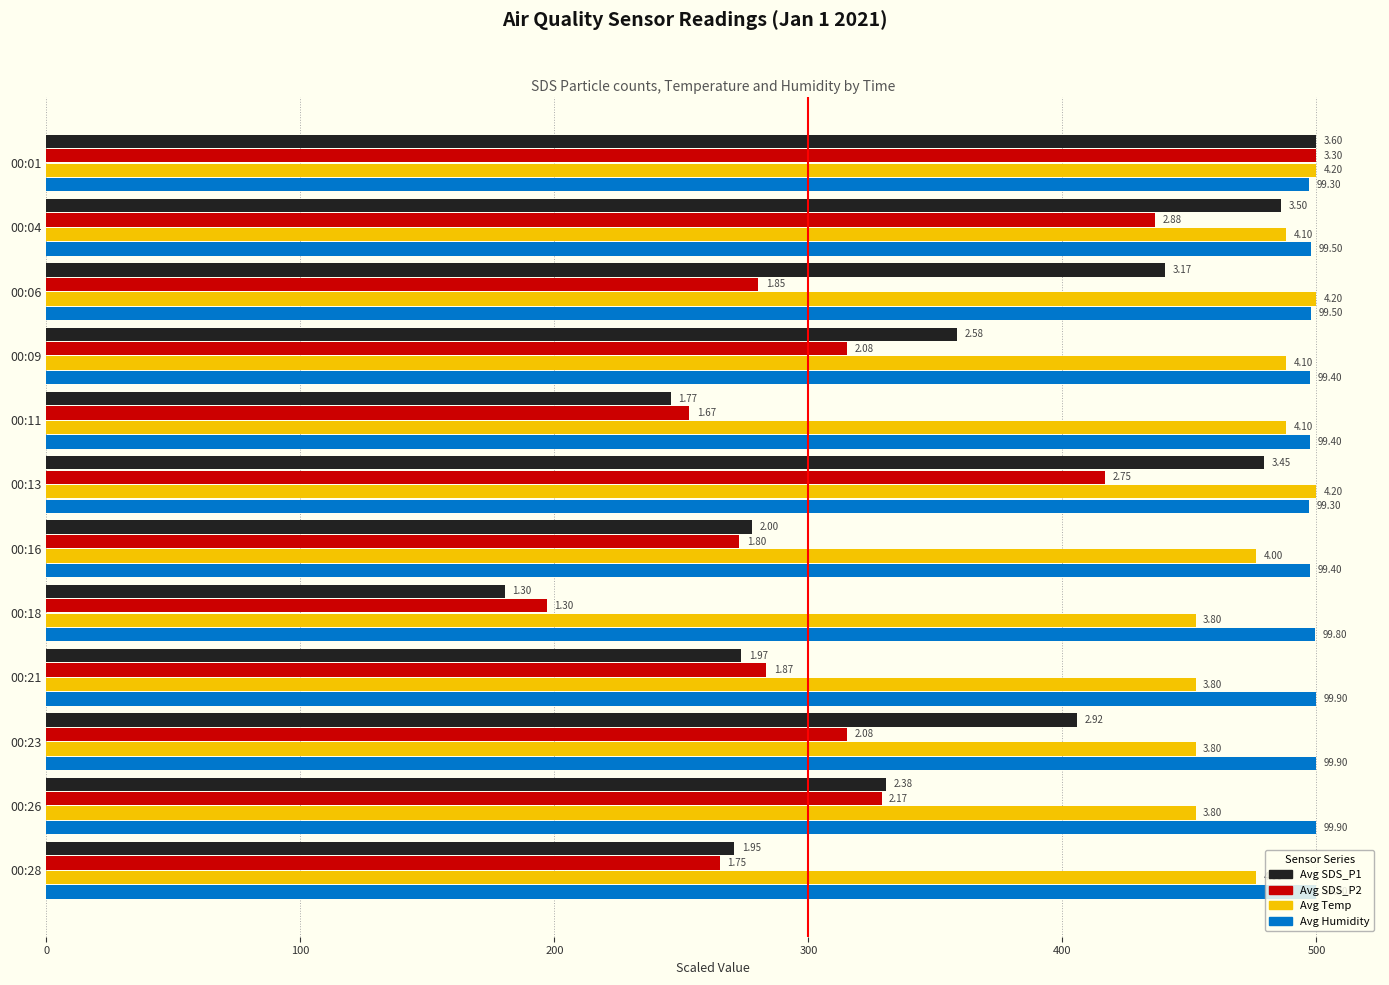

What are all the series names shown in the legend?

Avg SDS_P1, Avg SDS_P2, Avg Temp, Avg Humidity